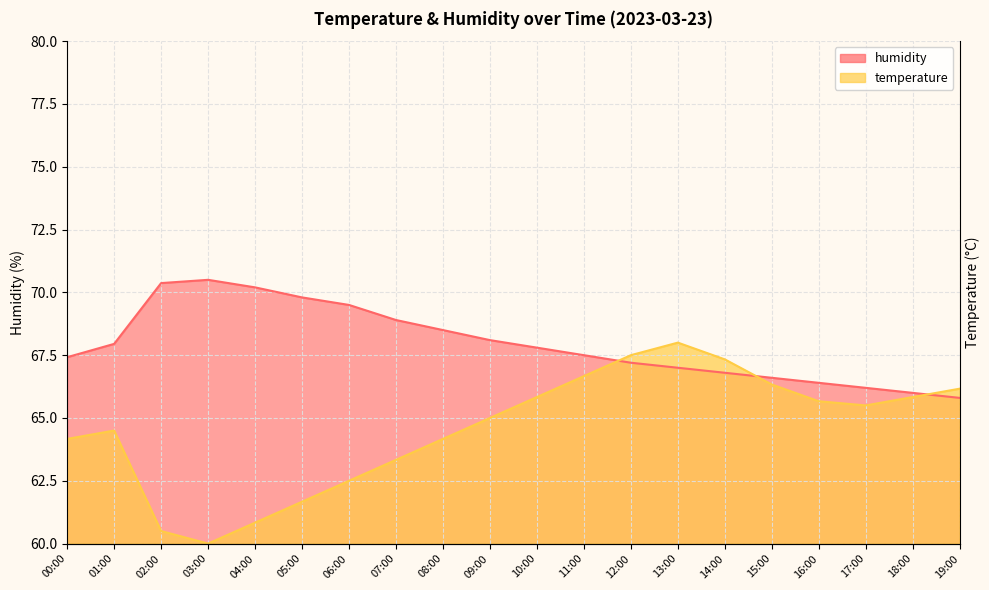

Reading right to left, list all the values displayed in this chart.

humidity: 19:00=65.8	18:00=66.0	17:00=66.2	16:00=66.4	15:00=66.6	14:00=66.8	13:00=67.0	12:00=67.2	11:00=67.5	10:00=67.8	09:00=68.1	08:00=68.5	07:00=68.9	06:00=69.5	05:00=69.8	04:00=70.2	03:00=70.5	02:00=70.4	01:00=68.0	00:00=67.4
temperature: 19:00=66.2	18:00=65.8	17:00=65.5	16:00=65.7	15:00=66.3	14:00=67.3	13:00=68.0	12:00=67.5	11:00=66.7	10:00=65.8	09:00=65.0	08:00=64.2	07:00=63.3	06:00=62.5	05:00=61.7	04:00=60.8	03:00=60.0	02:00=60.5	01:00=64.5	00:00=64.2